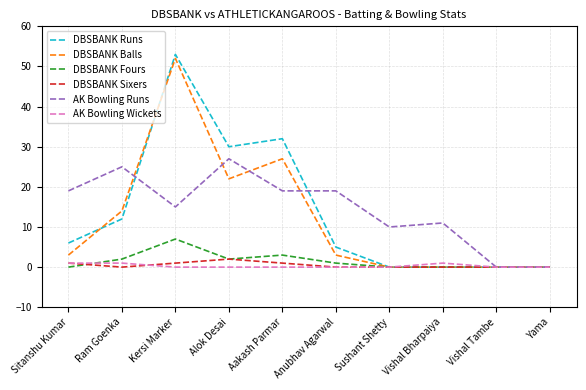

What is the sum of all DBSBANK Runs values?

138